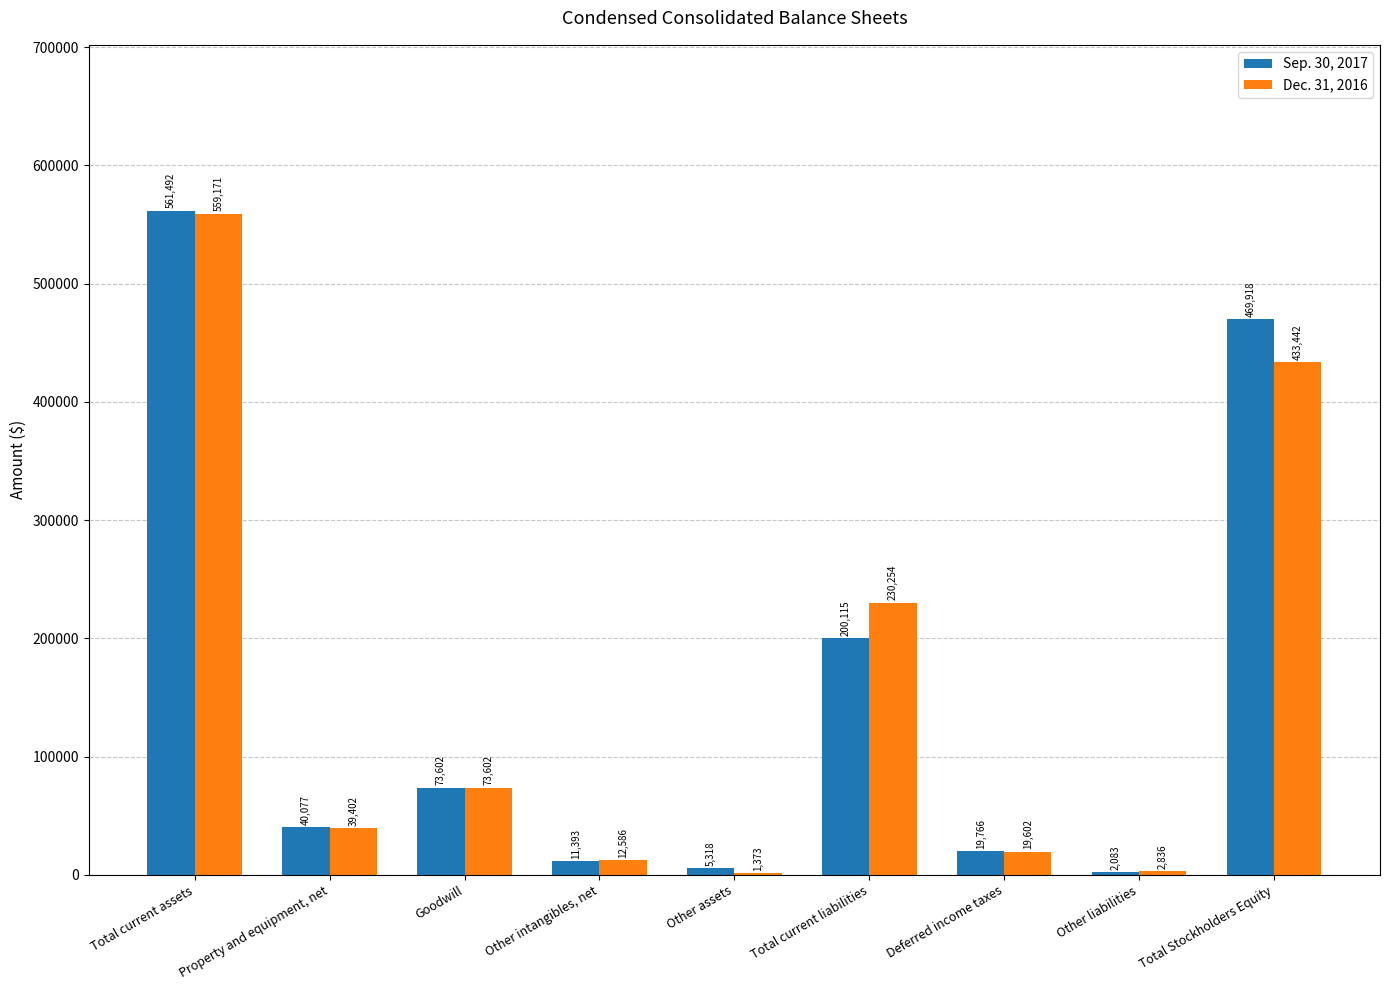

Reading left to right, what are all the values shown in this chart?

Sep. 30, 2017: 561492	40077	73602	11393	5318	200115	19766	2083	469918
Dec. 31, 2016: 559171	39402	73602	12586	1373	230254	19602	2836	433442